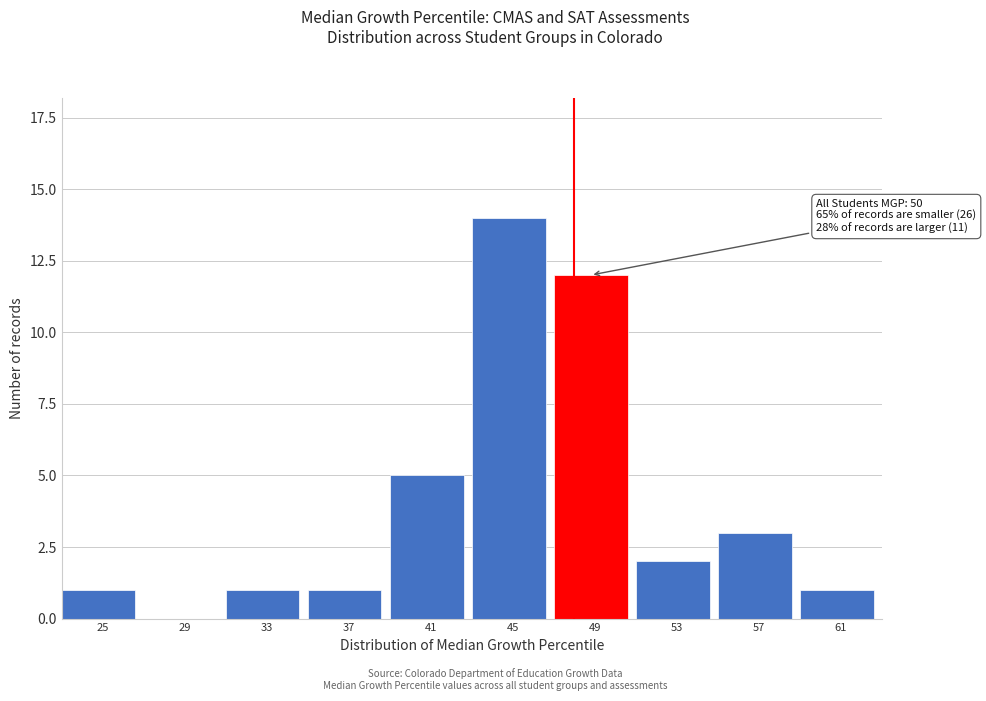

Reading left to right, extract all data points from this chart.

25=1	29=0	33=1	37=1	41=5	45=14	49=12	53=2	57=3	61=1